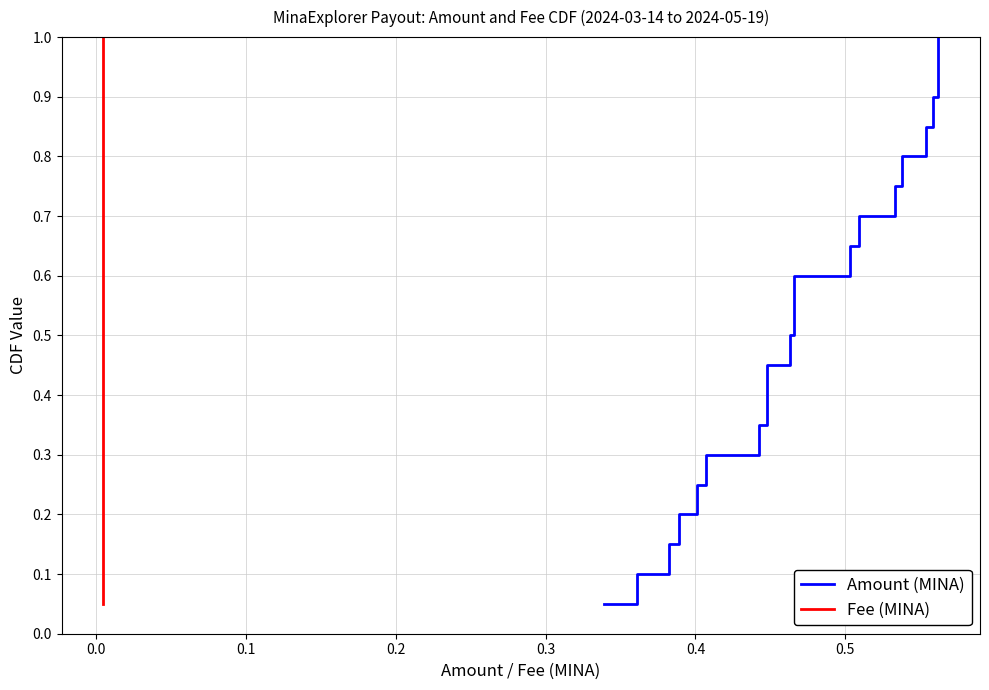

What is the value of the Fee (MINA) point at the 13th from the left?

0.7